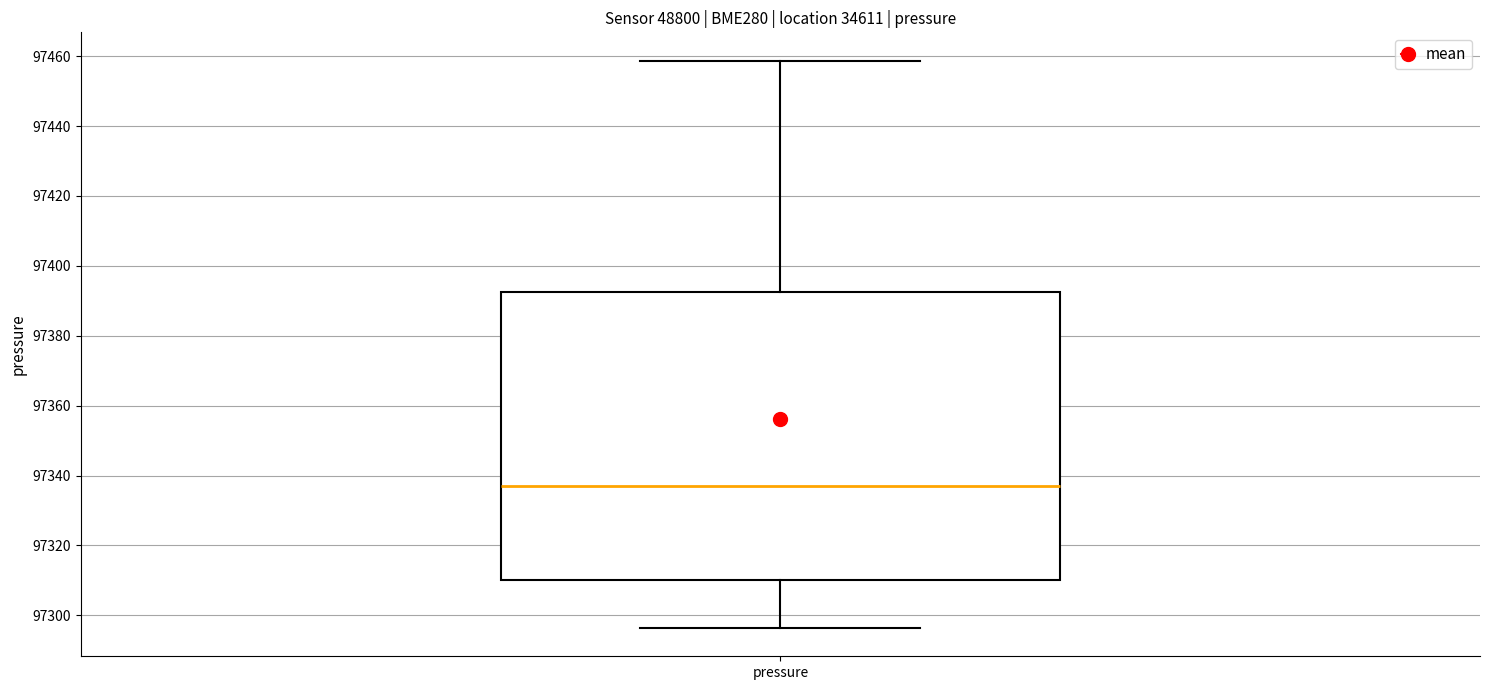

Transcribe this box plot: give where the median line is, the range the box spans, and where the two whiskers end, as read against the y-axis. The values are not printed on the chart, so give them approximately, as read against the axis.

median 97338, box 97310 to 97392, whiskers 97296 to 97458